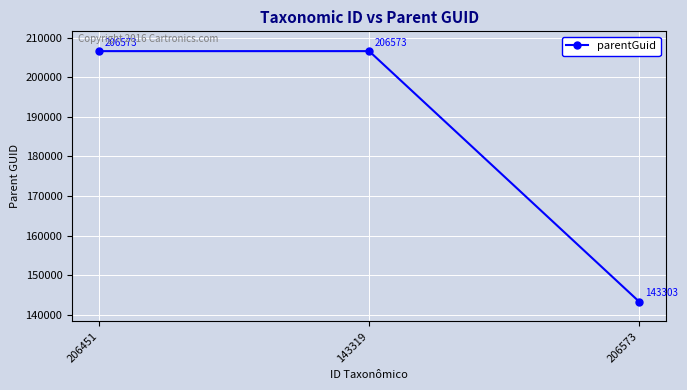

Read the value at 206573.

143303